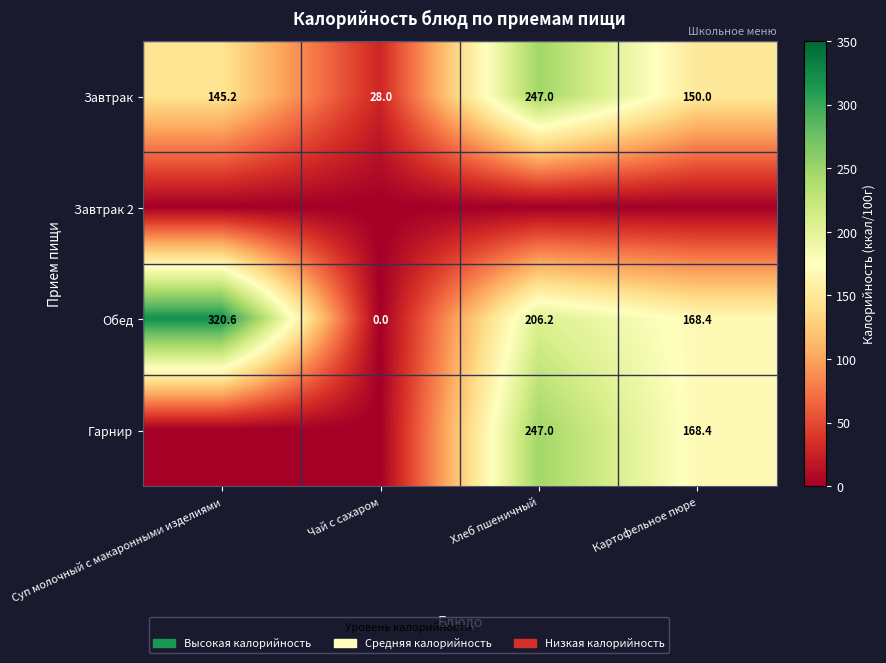

Is it true that Завтрак equals 359.5 at Хлеб пшеничный?

False